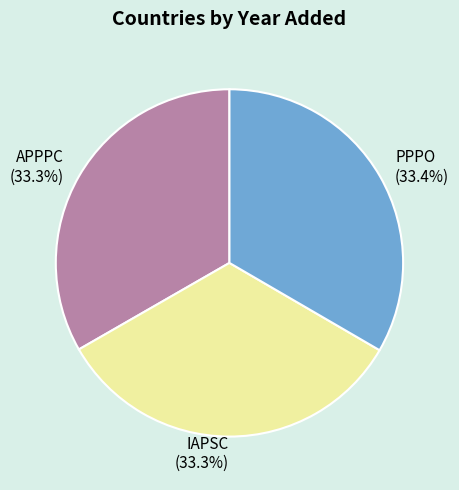

What is the total percentage of IAPSC and PPPO?

66.7%